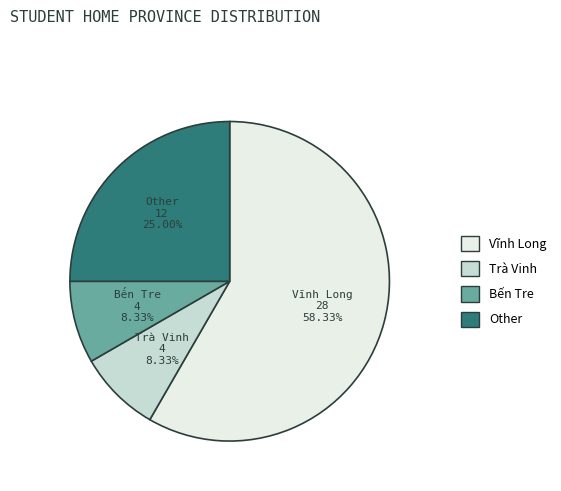

Which slice represents more than half of the pie?

Vĩnh Long